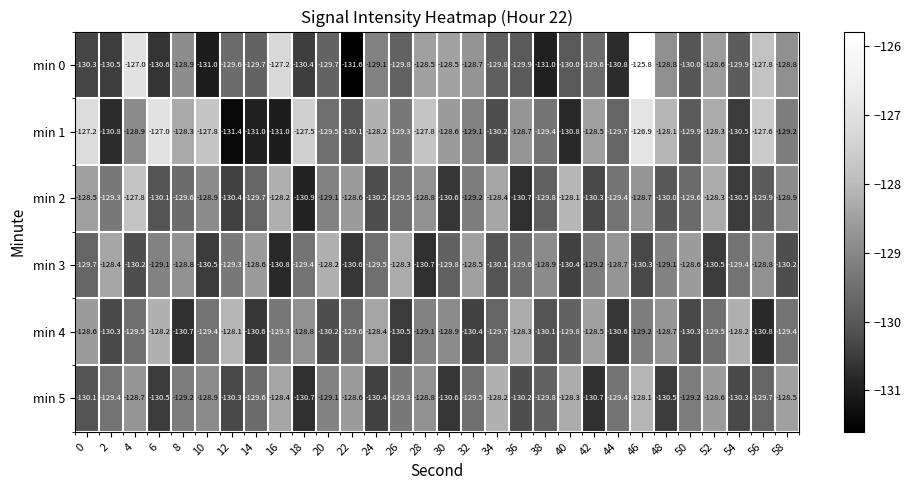

What is the difference between the min 5 values at 42 and 58?

2.2